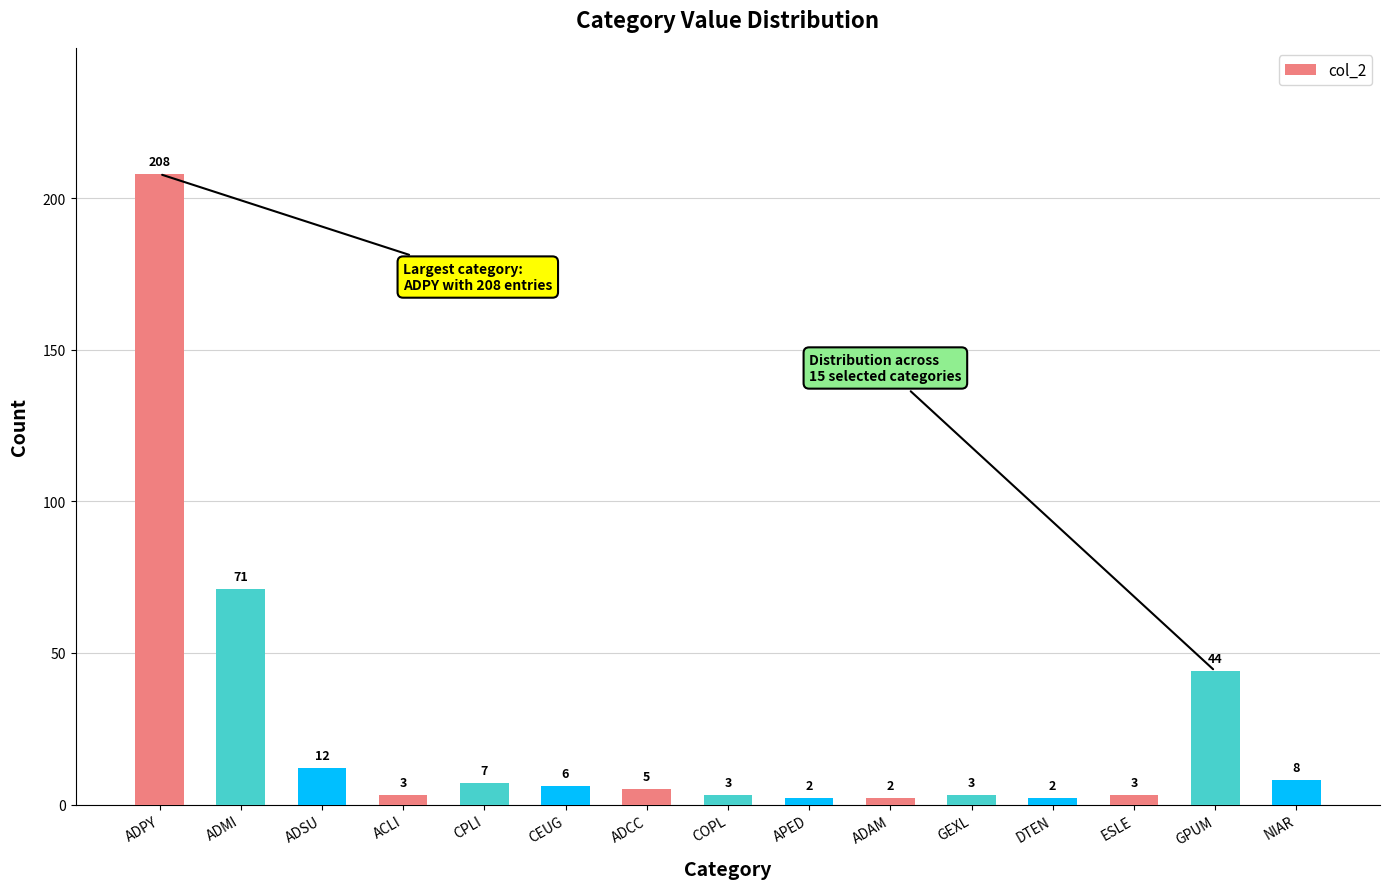

At which label does the data first exceed 5?

ADPY